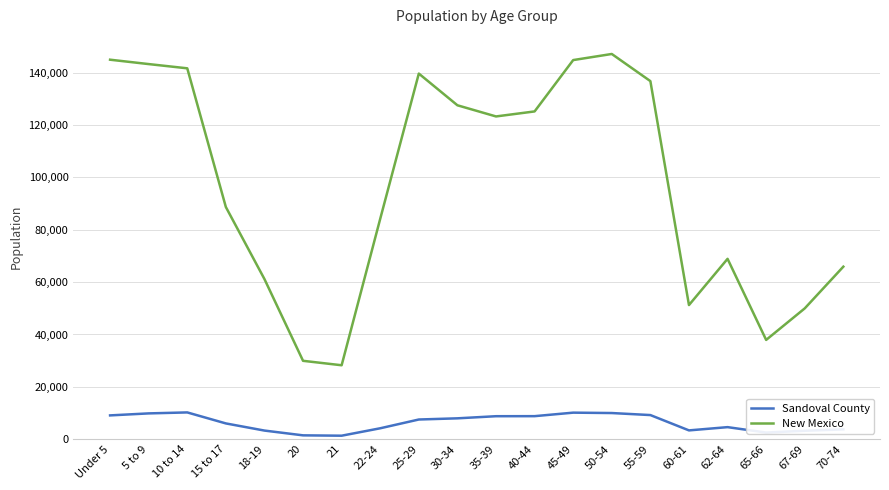

Read the Sandoval County value at 10 to 14.

10218